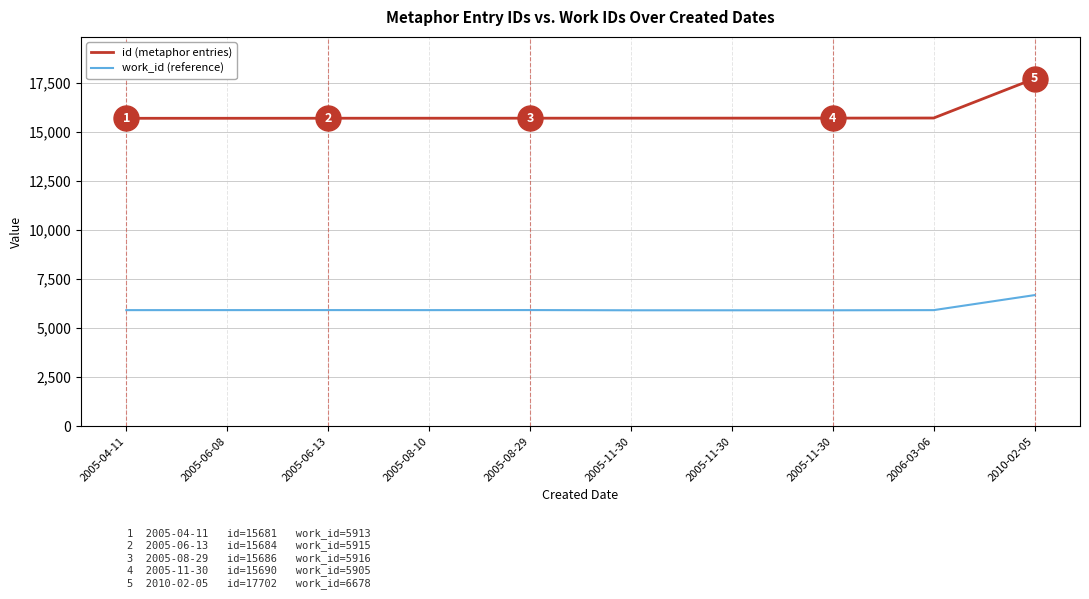

What are all the series names shown in the legend?

id (metaphor entries), work_id (reference)